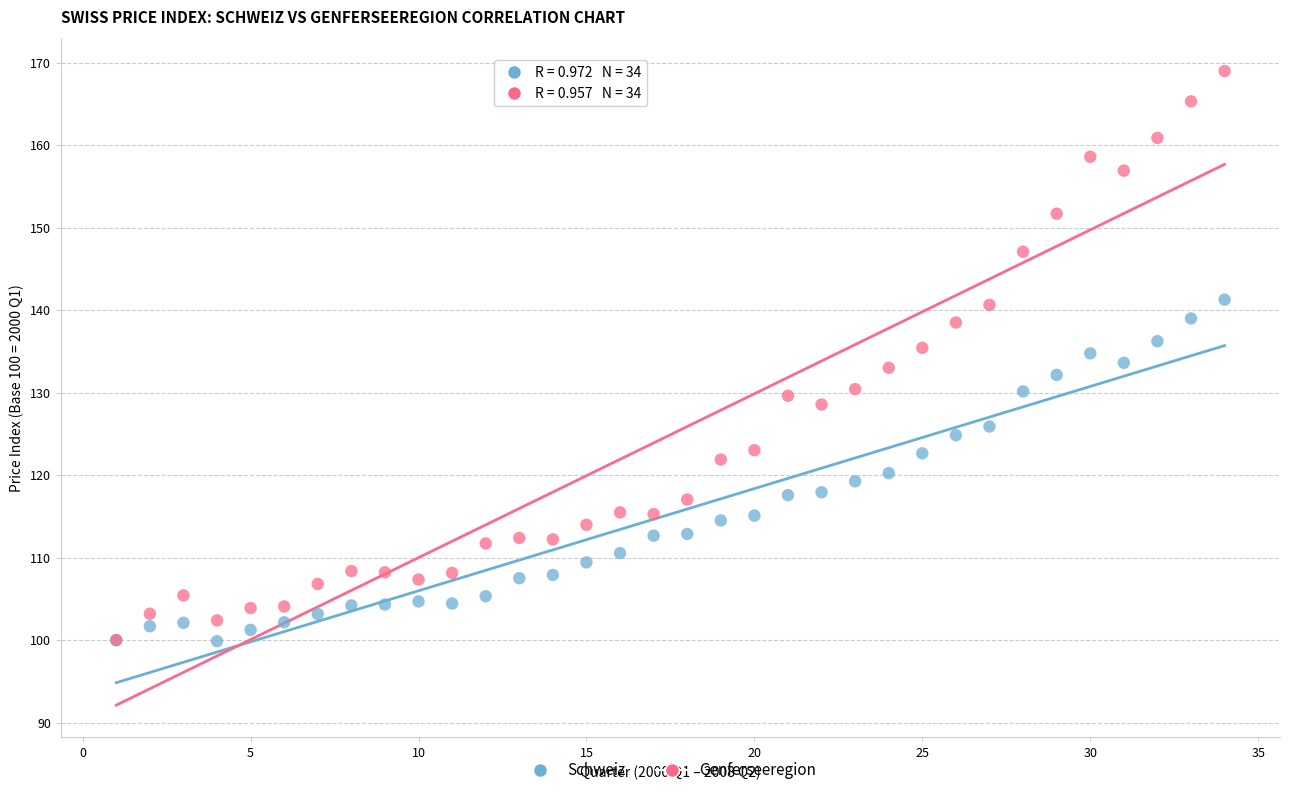

What are all the series names shown in the legend?

Schweiz, Genferseeregion